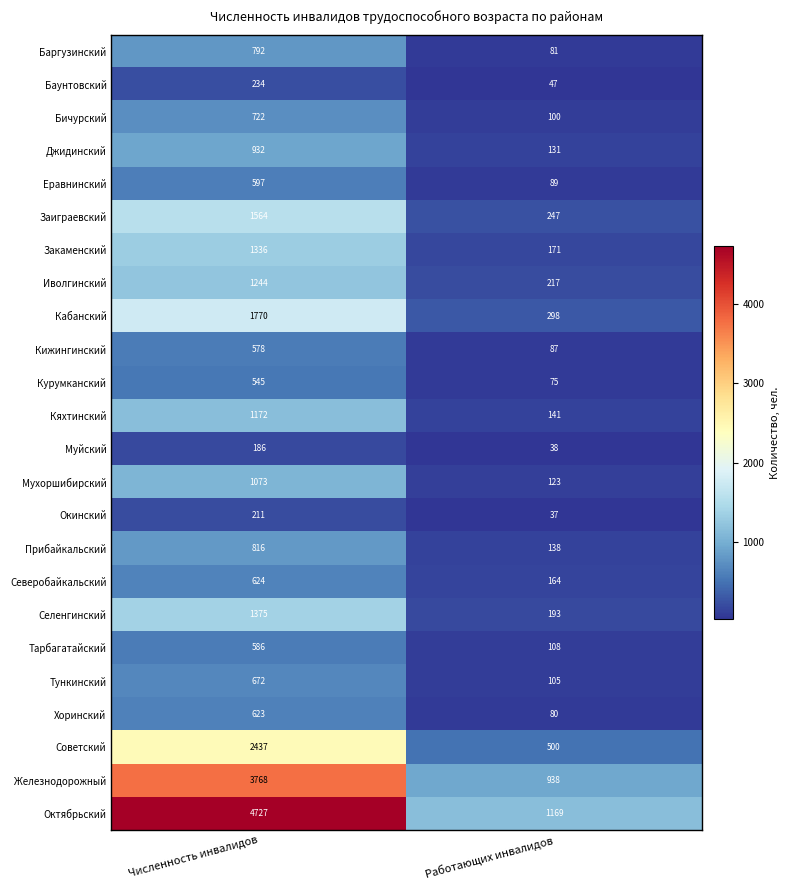

What is the difference between the Окинский values at Работающих инвалидов and Численность инвалидов?

174